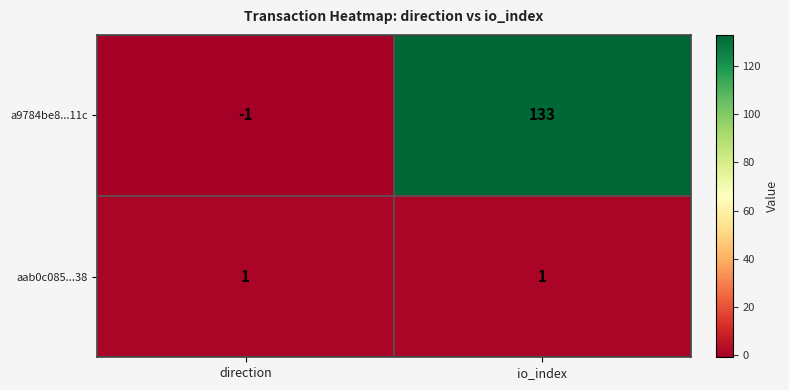

Rank the series by their average value, from lowest to highest.

aab0c085...38, a9784be8...11c